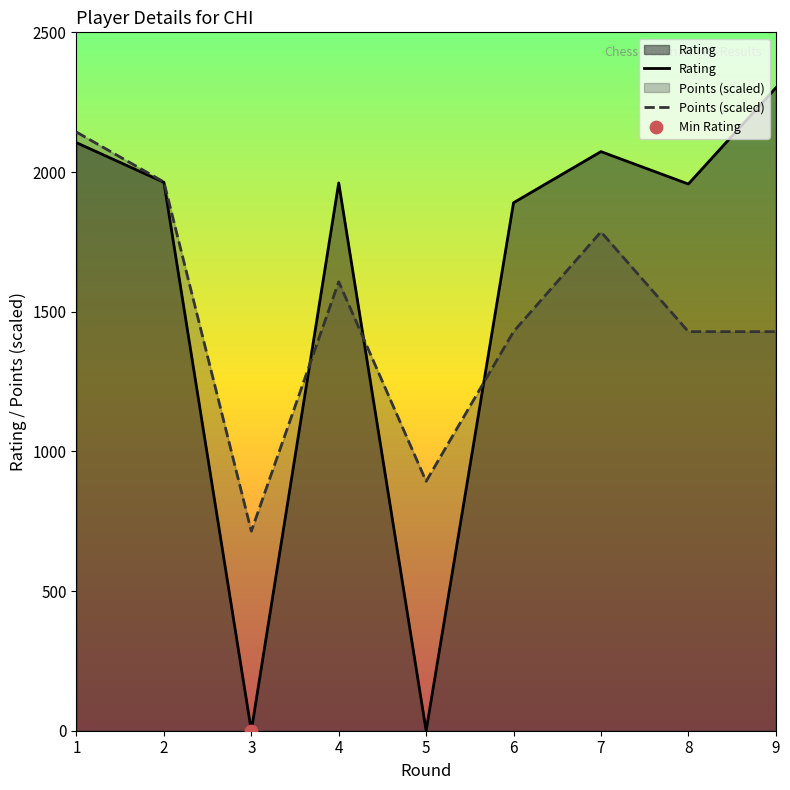

What is the total value across all series at 5?

892.9